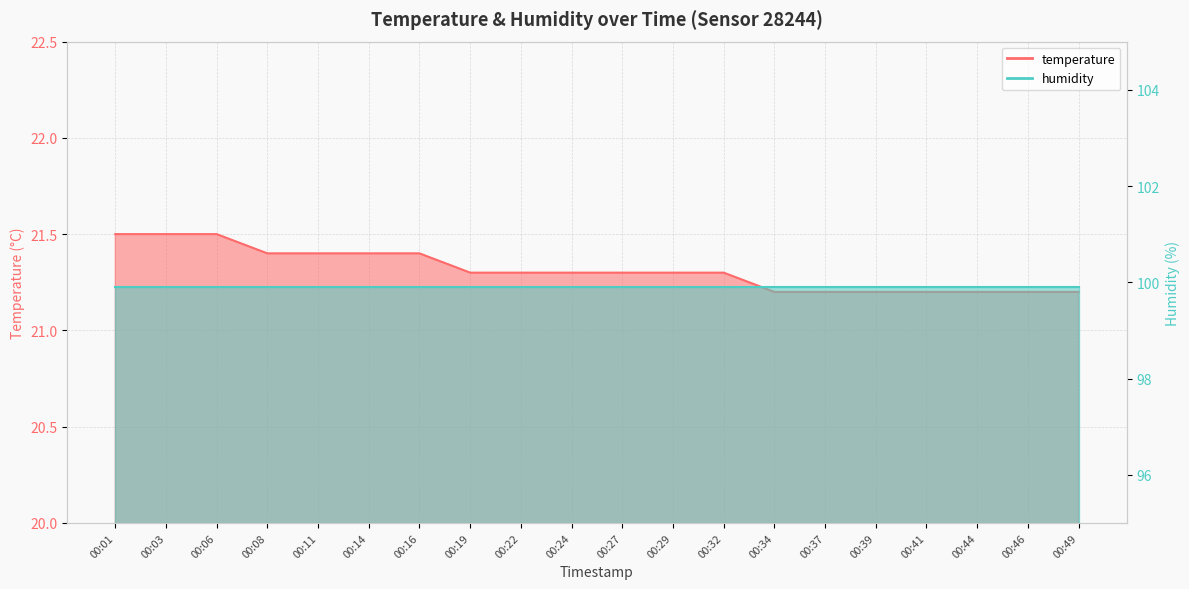

Reading left to right, what are all the values shown in this chart?

00:01=21.5	00:03=21.5	00:06=21.5	00:08=21.4	00:11=21.4	00:14=21.4	00:16=21.4	00:19=21.3	00:22=21.3	00:24=21.3	00:27=21.3	00:29=21.3	00:32=21.3	00:34=21.2	00:37=21.2	00:39=21.2	00:41=21.2	00:44=21.2	00:46=21.2	00:49=21.2